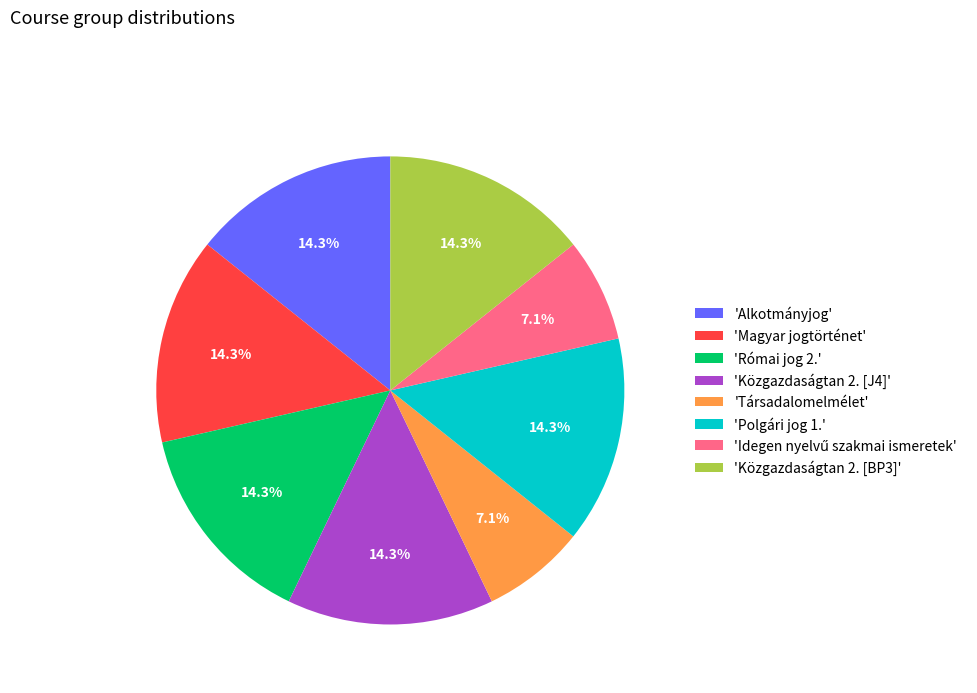

Approximately how many times larger is the value at 'Magyar jogtörténet' compared to 'Közgazdaságtan 2. [J4]'?

1.0